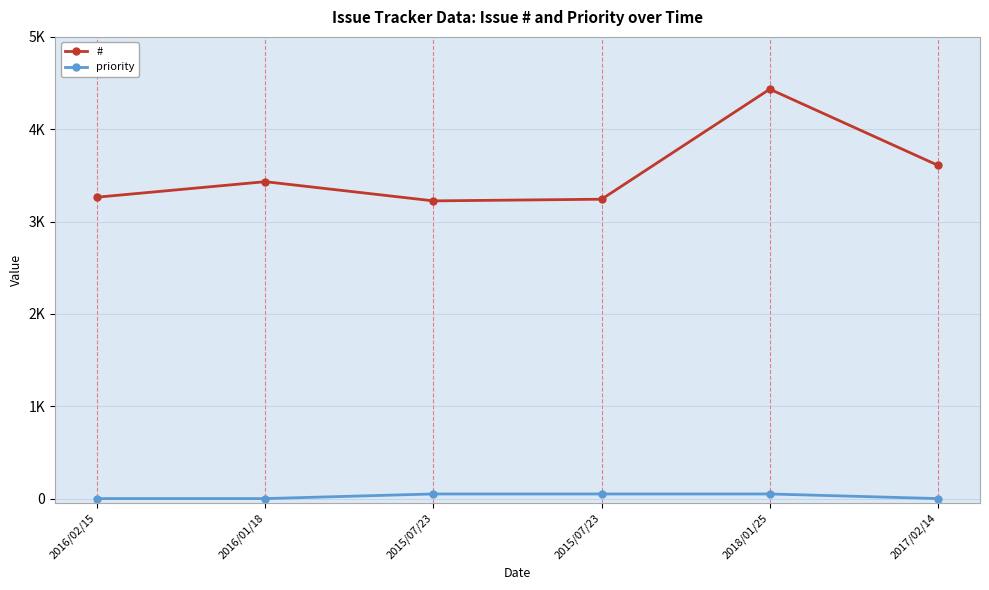

Which has a higher value, 2016/02/15 or 2018/01/25?

2018/01/25